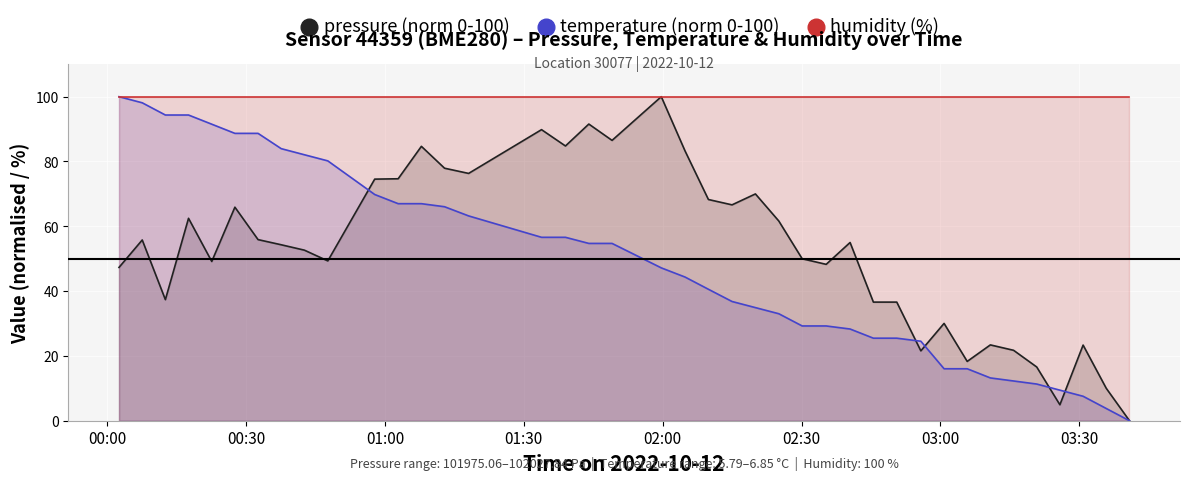

True or false: humidity (%) and pressure (norm 0-100) cross at least once.

False